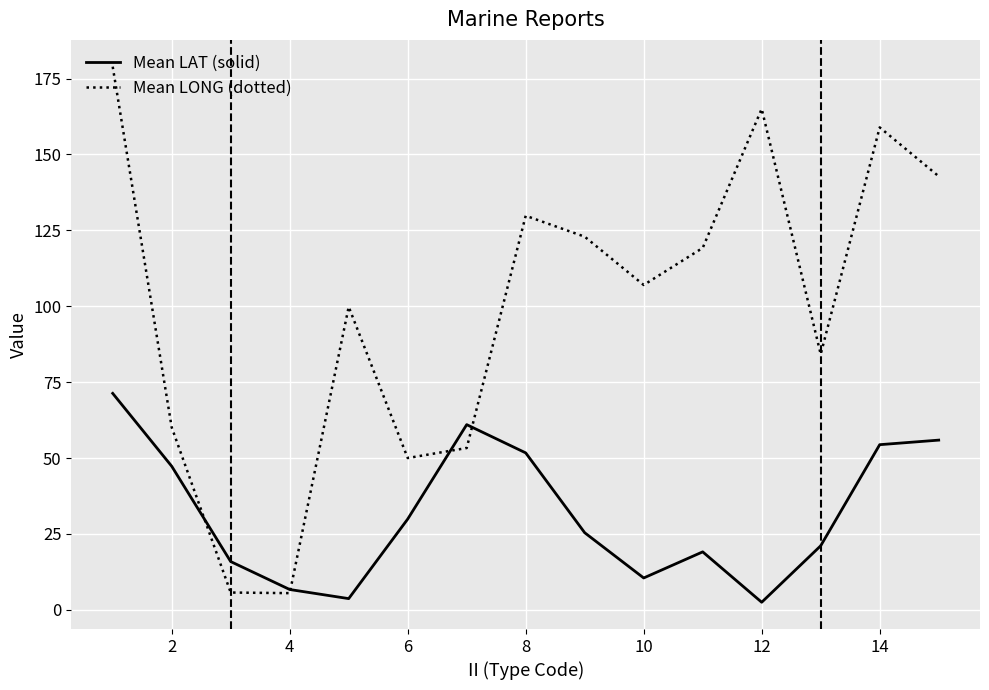

What is the highest value of the Mean LONG (dotted) series?

178.9